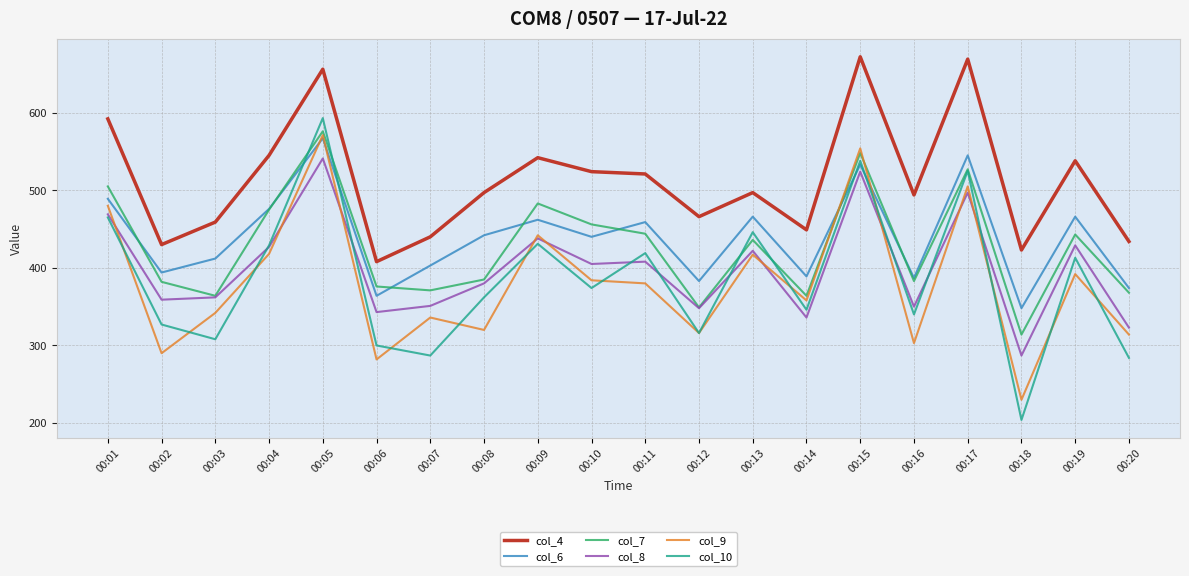

Which series has the largest range (max minus min)?

col_10